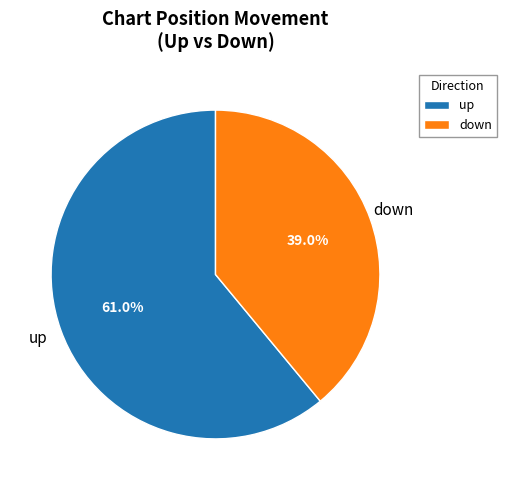

Rank the categories by value from highest to lowest.

up, down